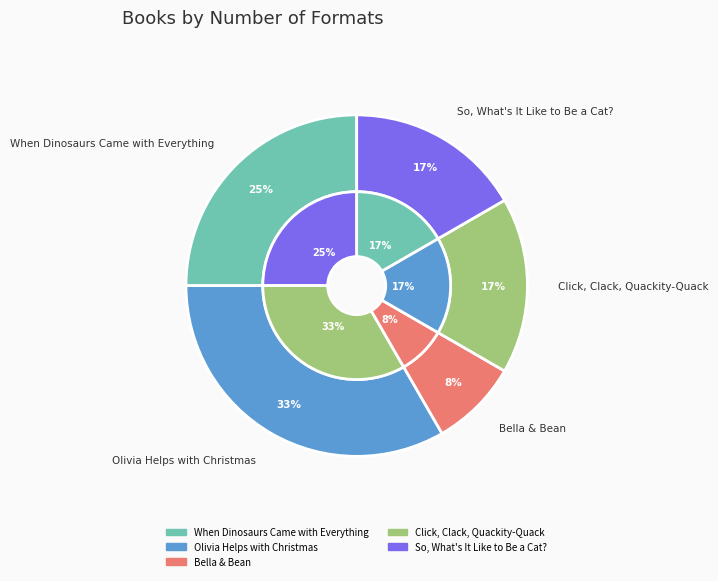

True or false: Click, Clack, Quackity-Quack accounts for 17% of the total.

True